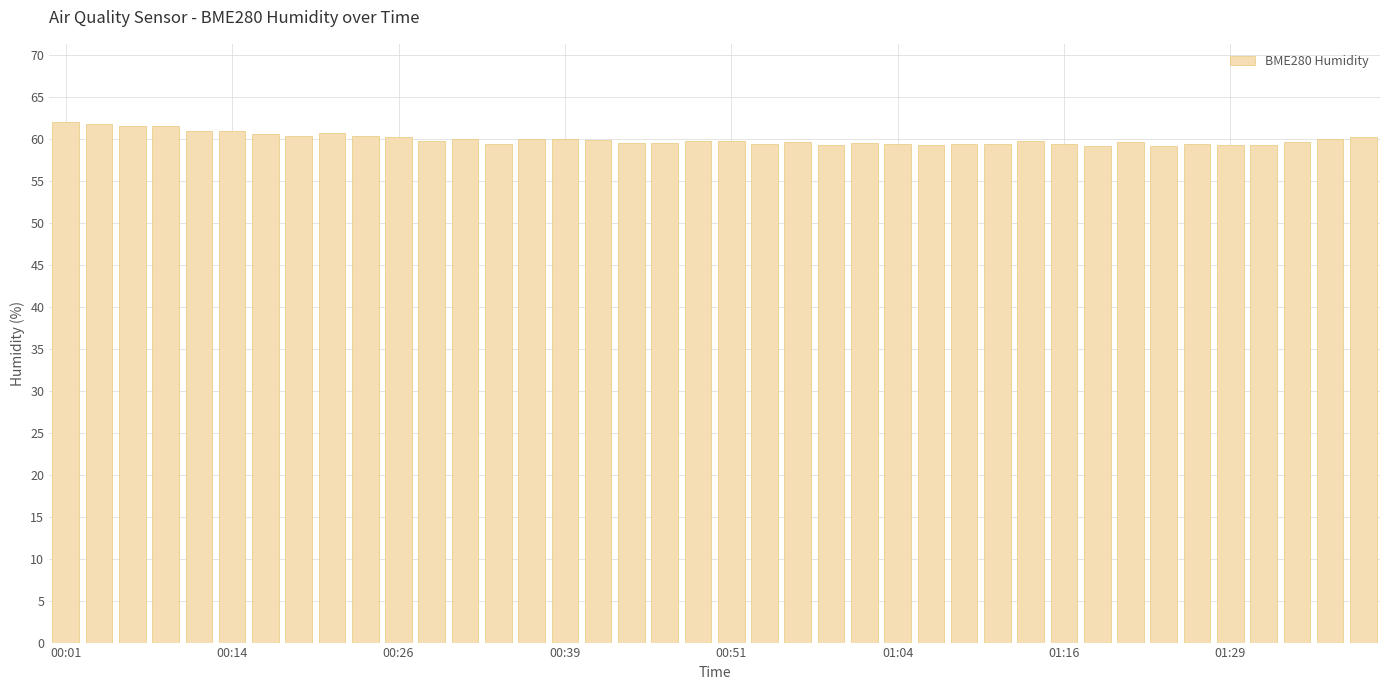

What is the difference between the maximum and second lowest values?

2.8